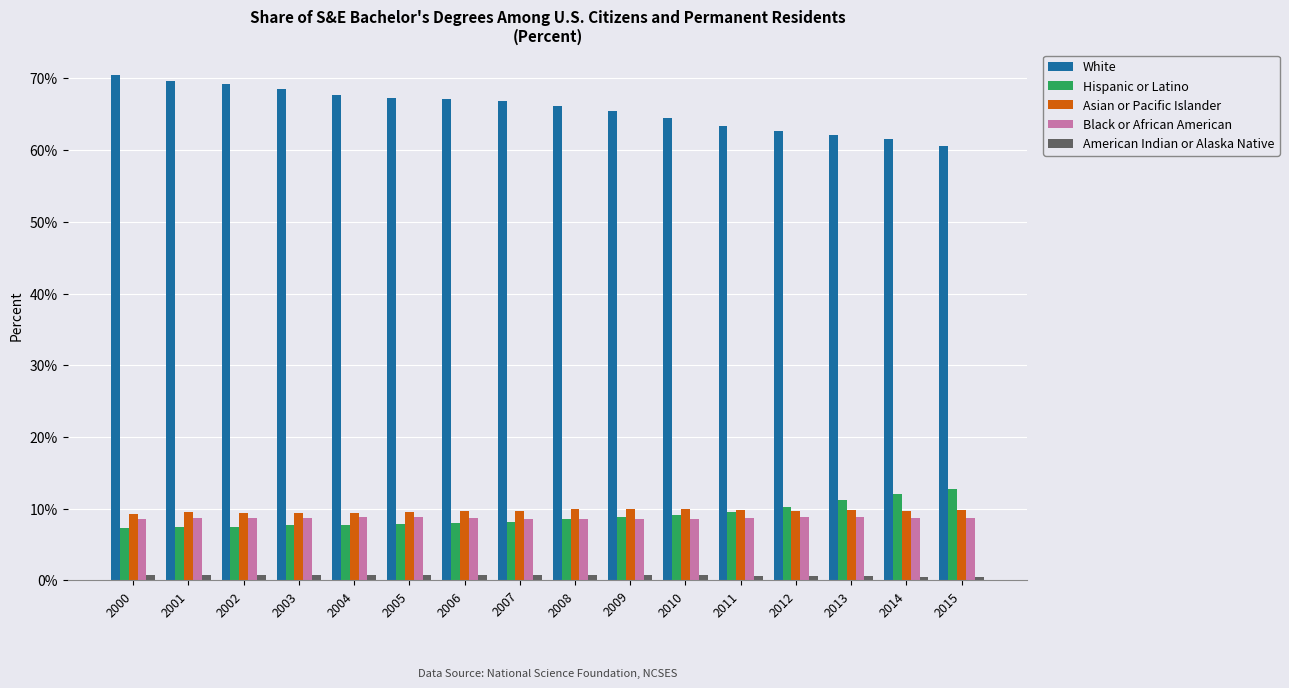

Count the number of categories in the chart.

16